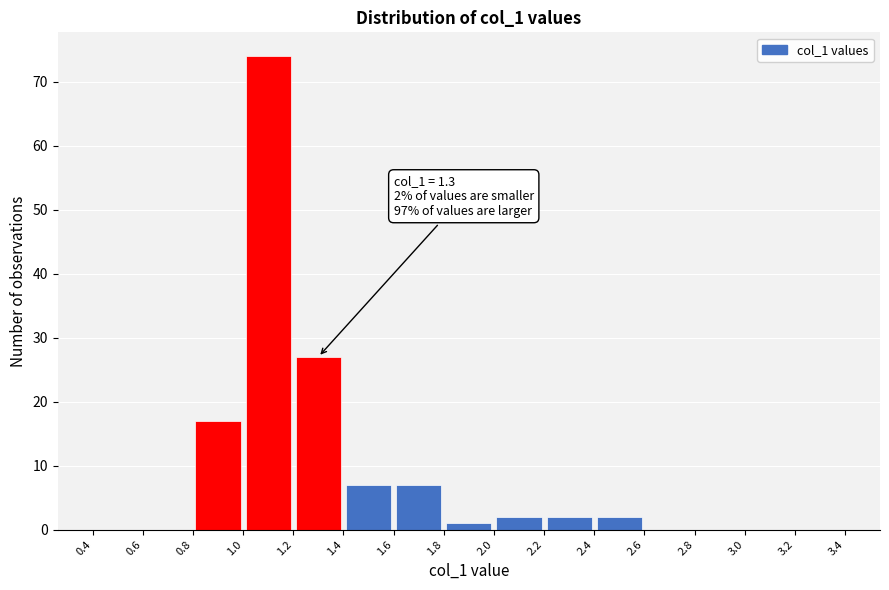

Which range on the x-axis has the tallest bar?

1.0 to 1.2